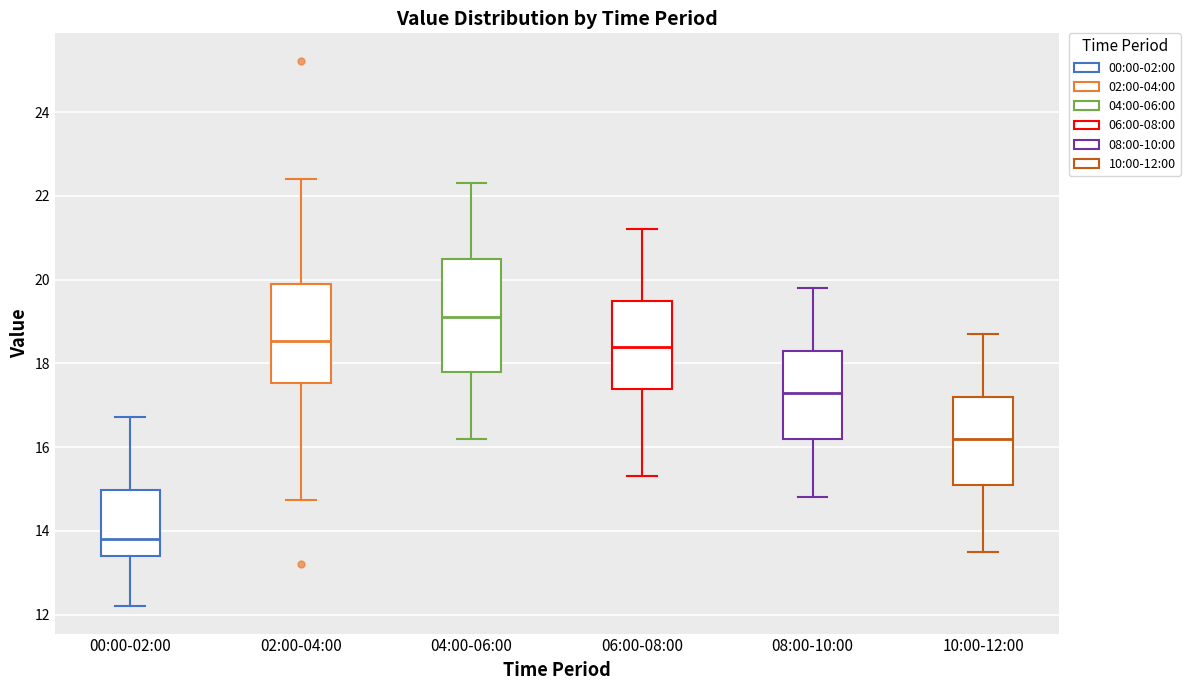

Which box's median line is the lowest?

00:00-02:00